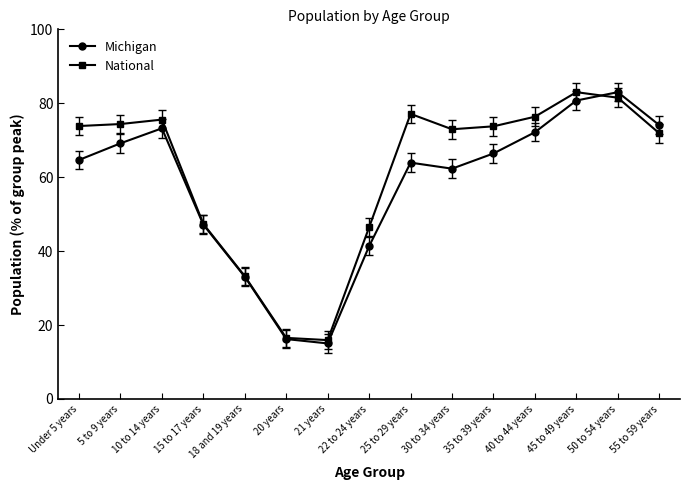

How many lines are shown in the chart?

2